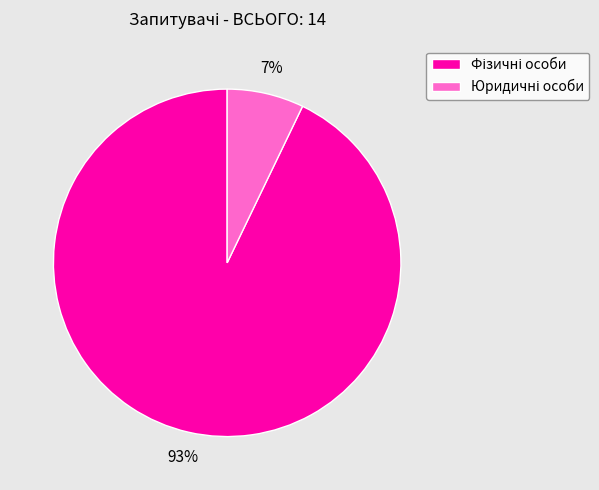

Is there a majority slice in this chart?

Yes